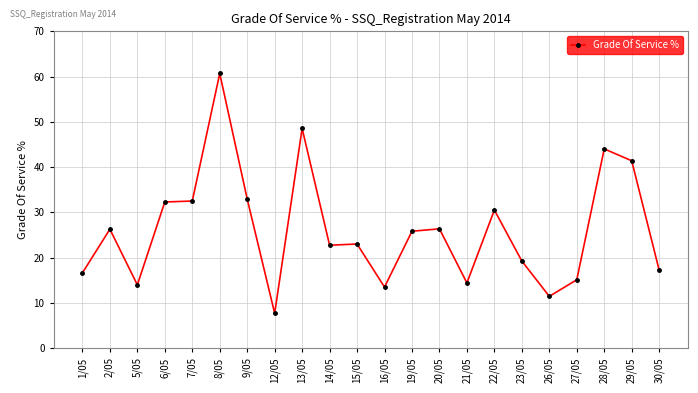

Is this an area chart (filled region under the line)?

No